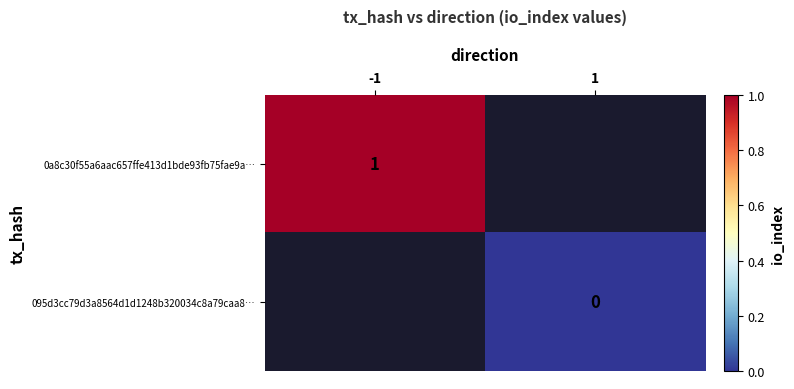

What is the maximum value shown in the chart?

1.0